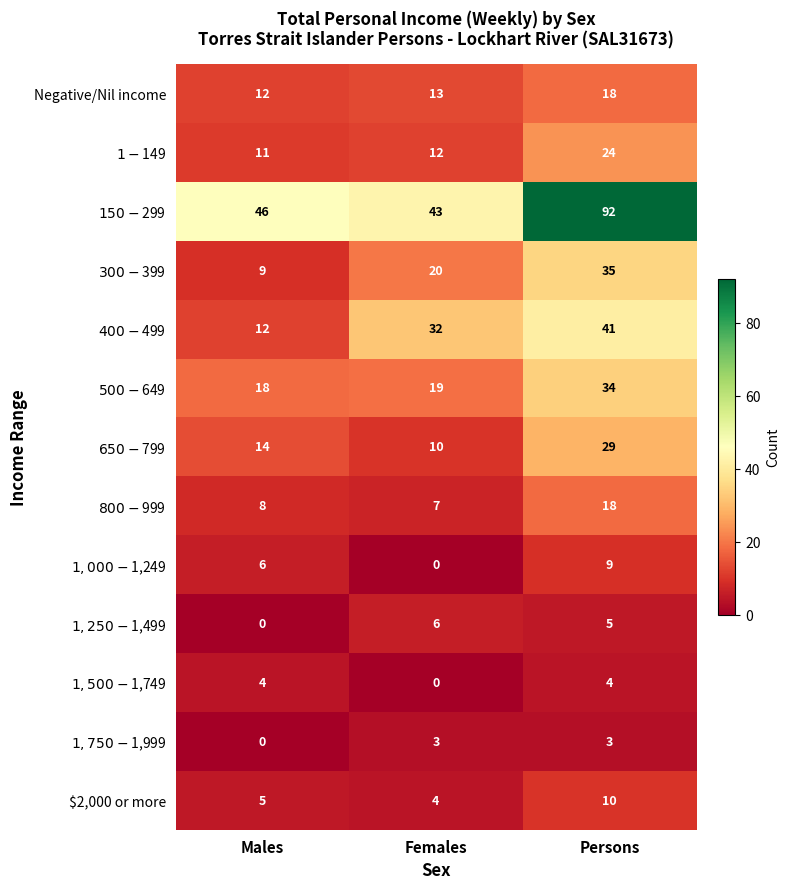

At which category is the sum across all series the highest?

Persons